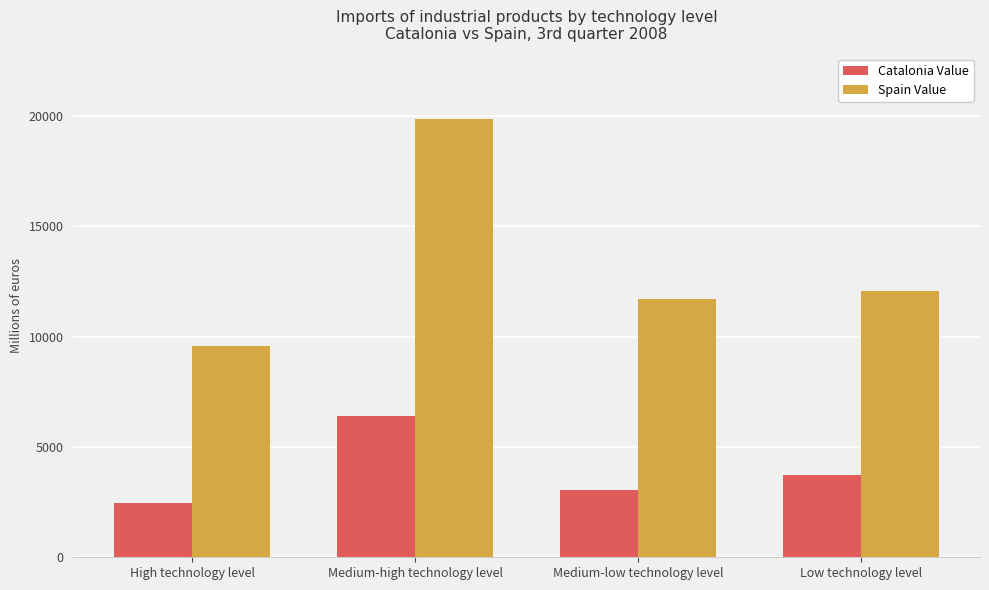

At which category is the sum across all series the highest?

Medium-high technology level